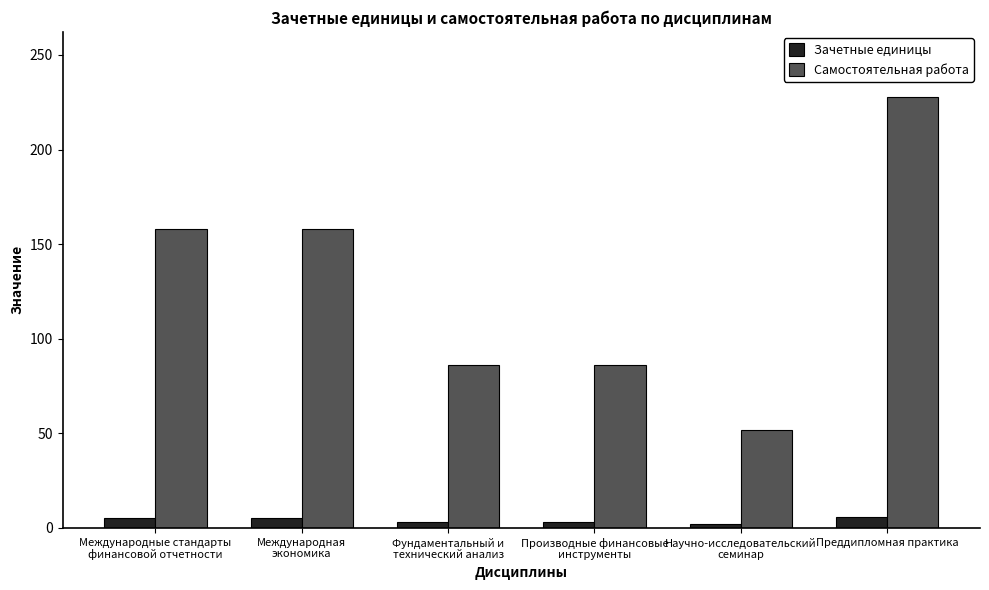

Which category has the highest value across all series?

Преддипломная практика